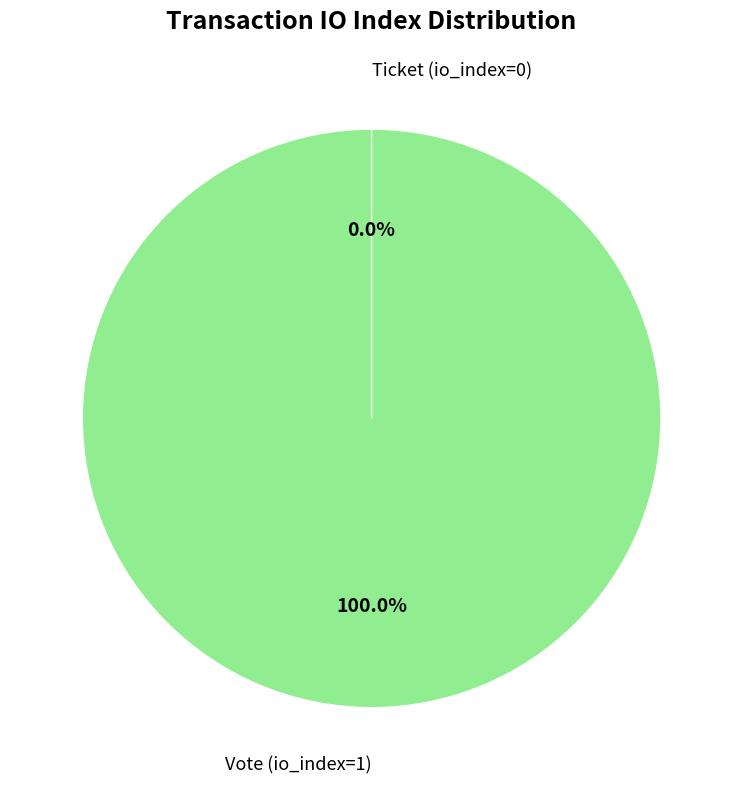

True or false: Vote (io_index=1) accounts for 99% of the total.

False